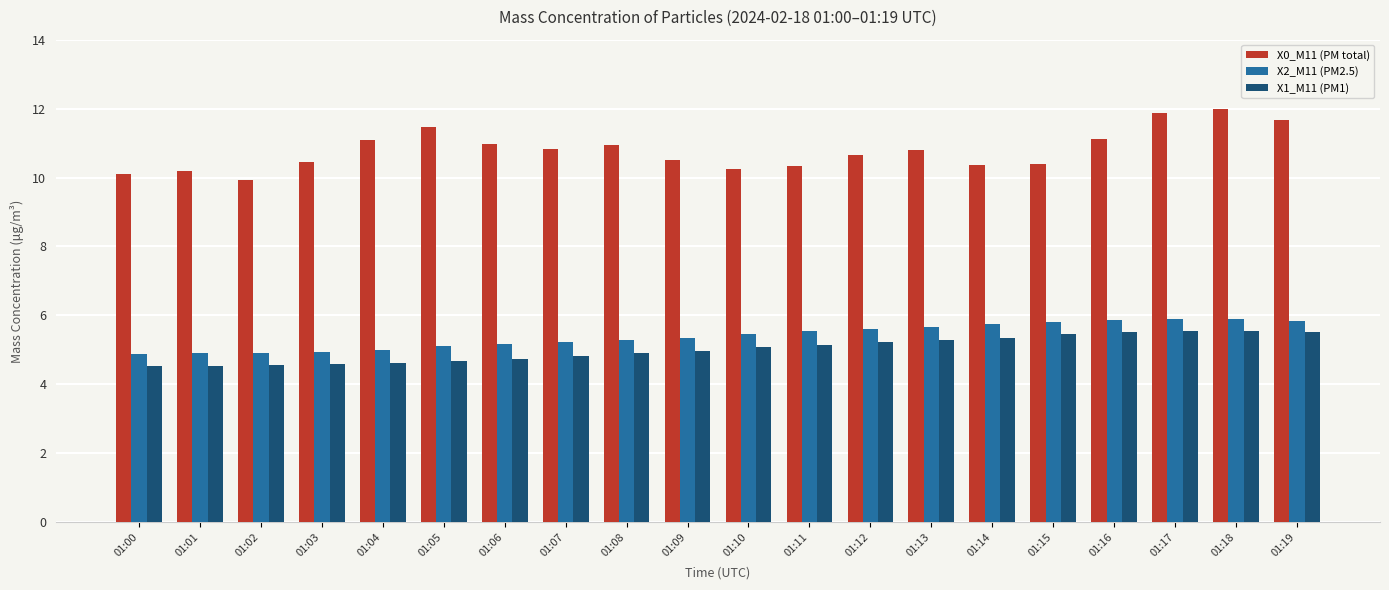

Count the number of categories in the chart.

20